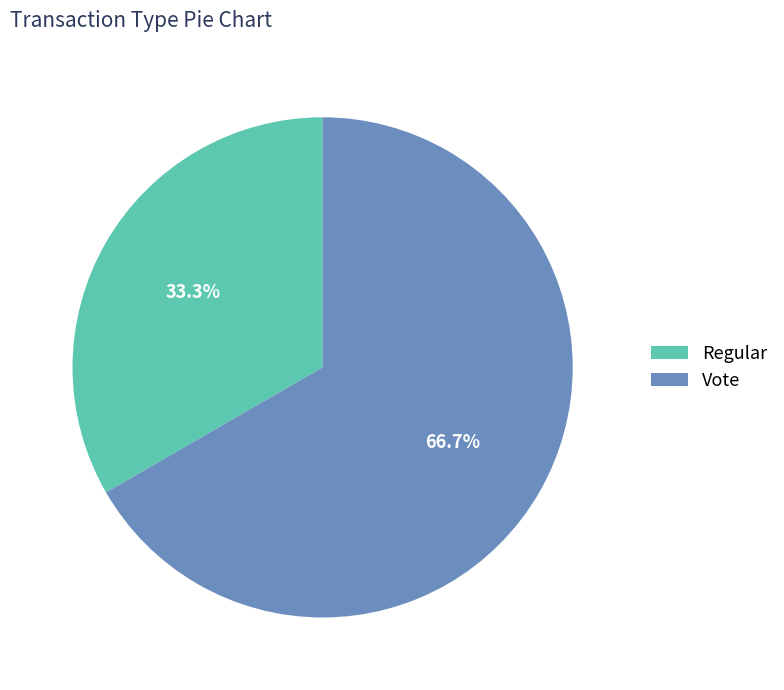

How many slices are in this pie chart?

2